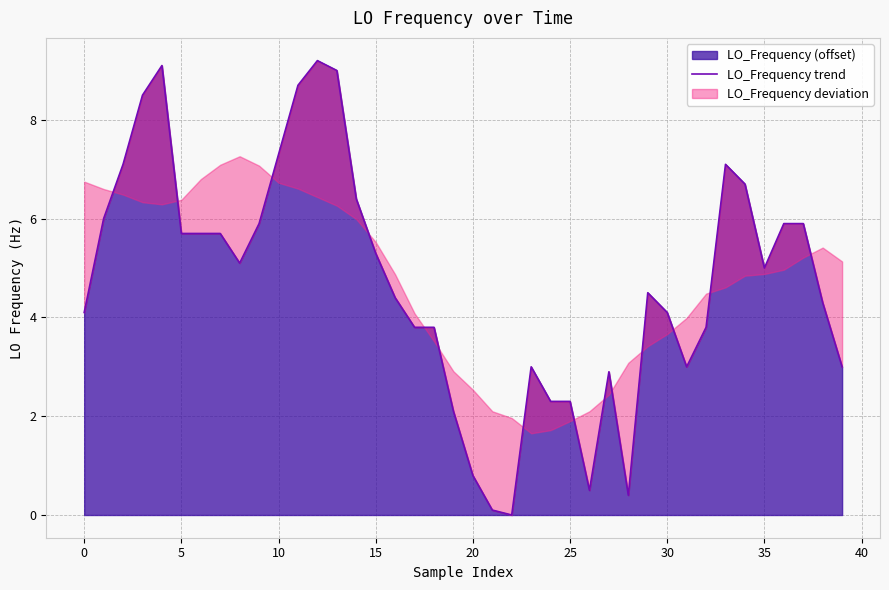

Does the chart have visible grid lines?

Yes